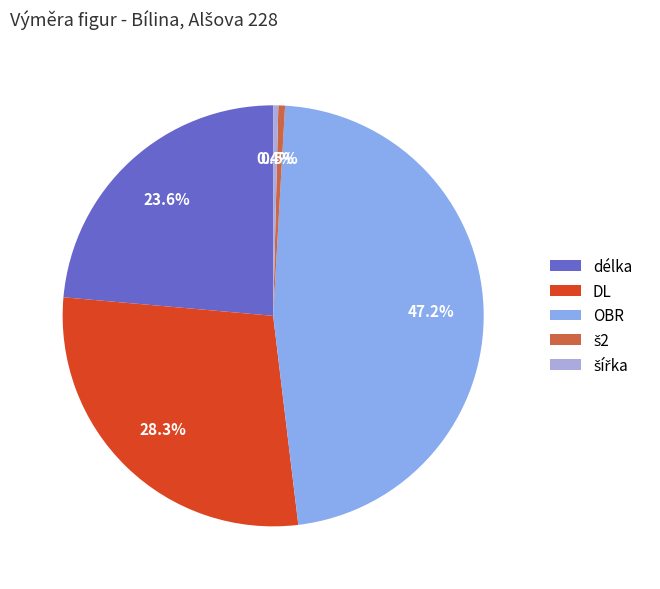

How many segments does this pie chart have?

5